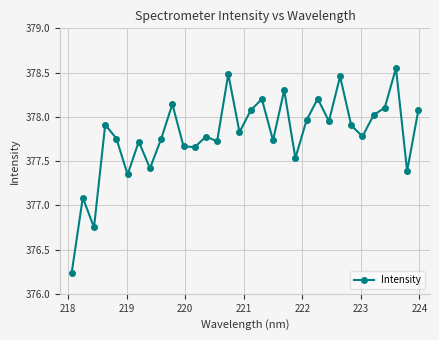

True or false: the data has more than 2 interior local peaks.

True